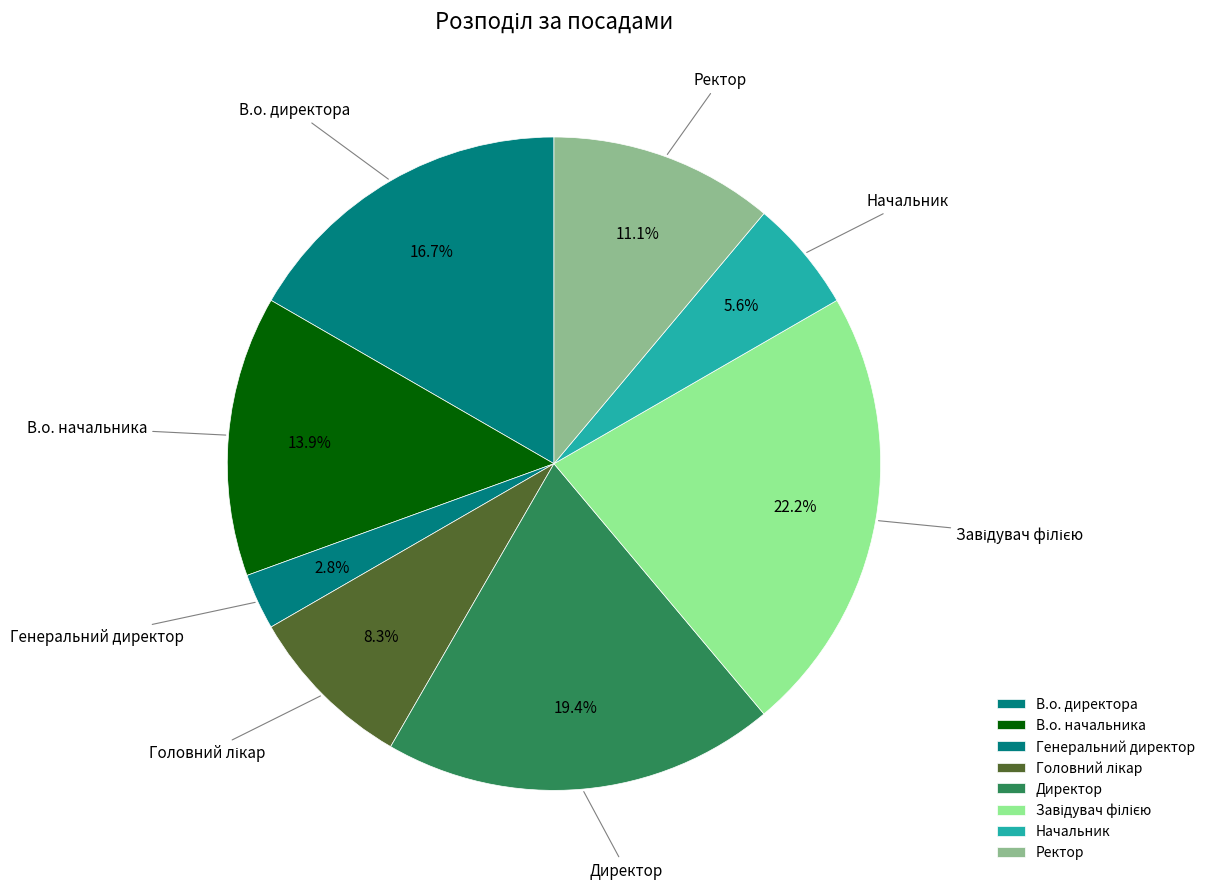

Is it true that В.о. начальника is 14% of the pie?

True